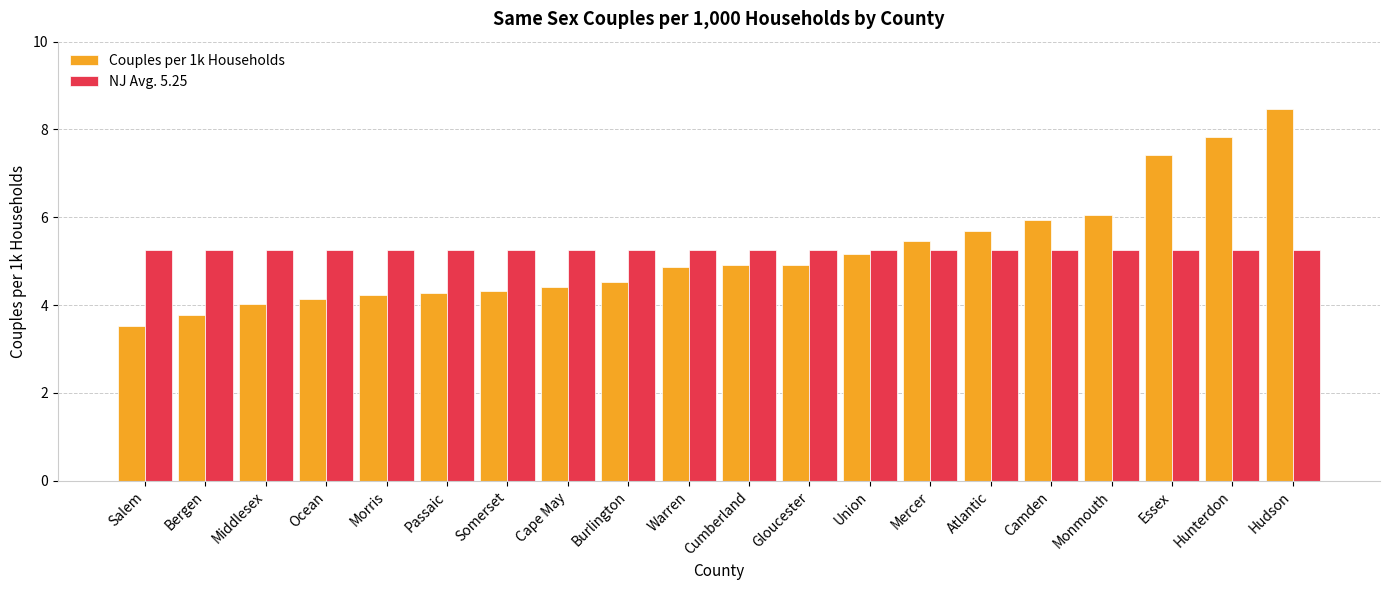

The value of Couples per 1k Households at Salem is 3.5. True or false?

True